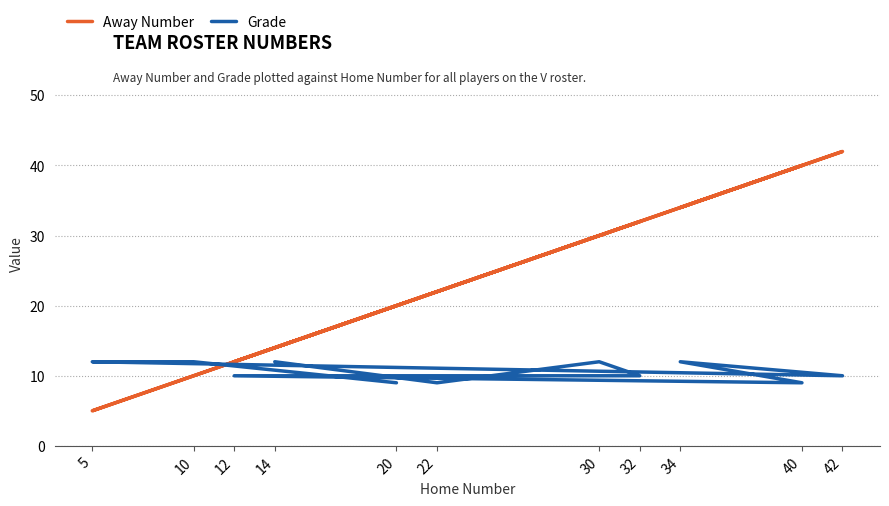

List the series in order of their peak value, lowest first.

Grade, Away Number